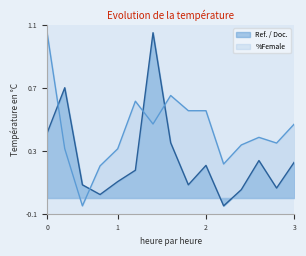

How many times do Ref. / Doc. and %Female cross each other?

4